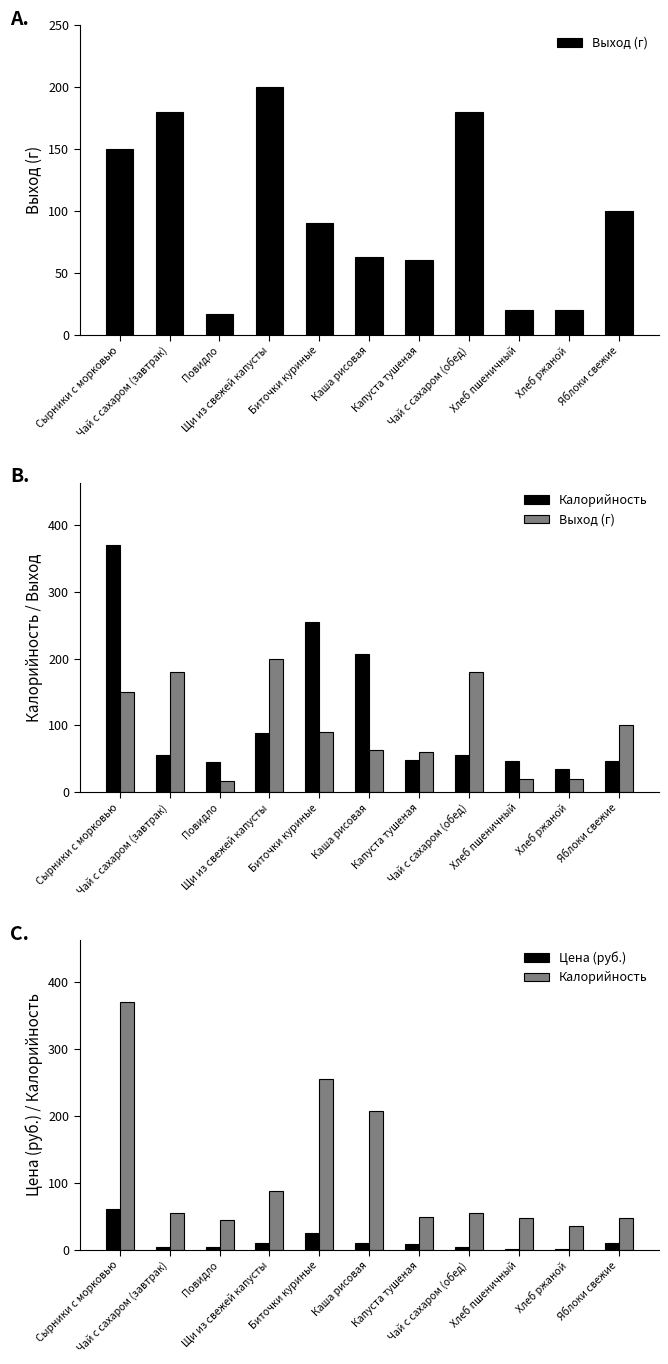

What are all the series names shown in the legend?

Выход (г), Калорийность, Цена (руб.)